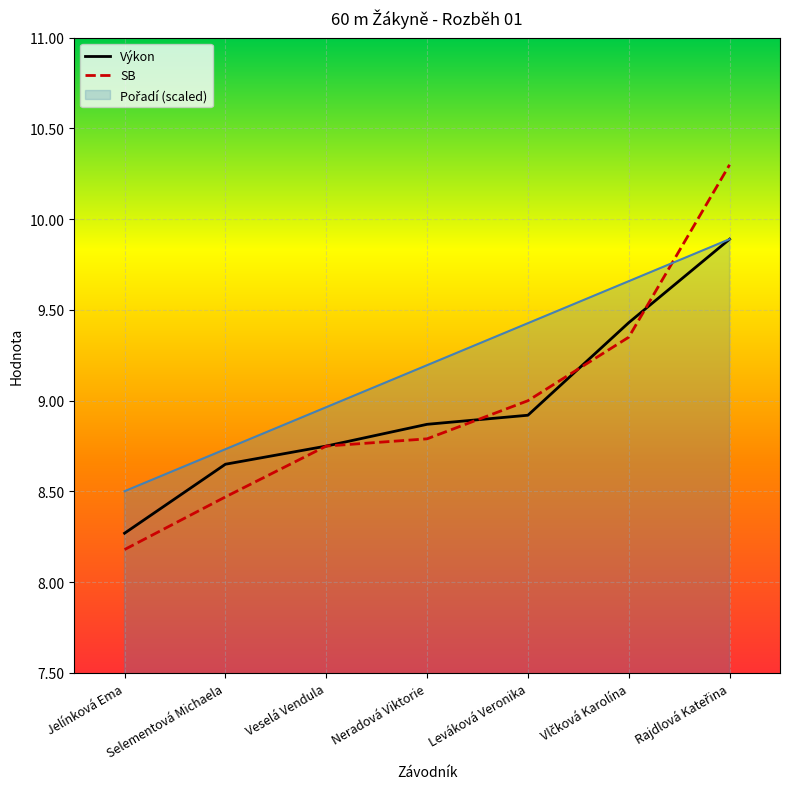

The Výkon series shows 8.9 at Leváková Veronika. True or false?

True